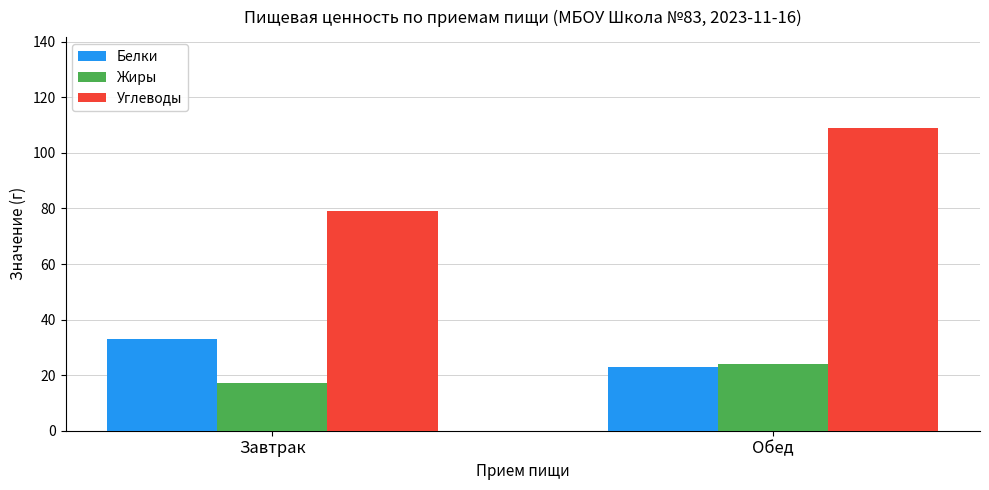

What is the label of the 2nd bar from the left?

Обед